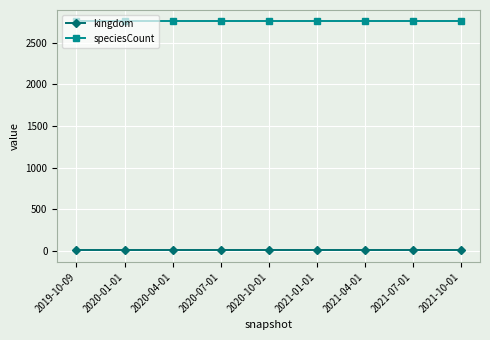

True or false: kingdom and speciesCount intersect in this chart.

False